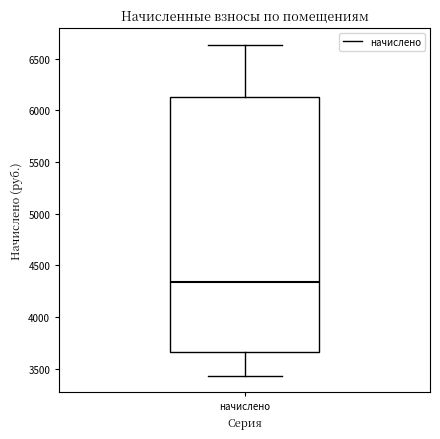

Transcribe this box plot: give where the median line is, the range the box spans, and where the two whiskers end, as read against the y-axis. The values are not printed on the chart, so give them approximately, as read against the axis.

median 4350, box 3650 to 6150, whiskers 3450 to 6650